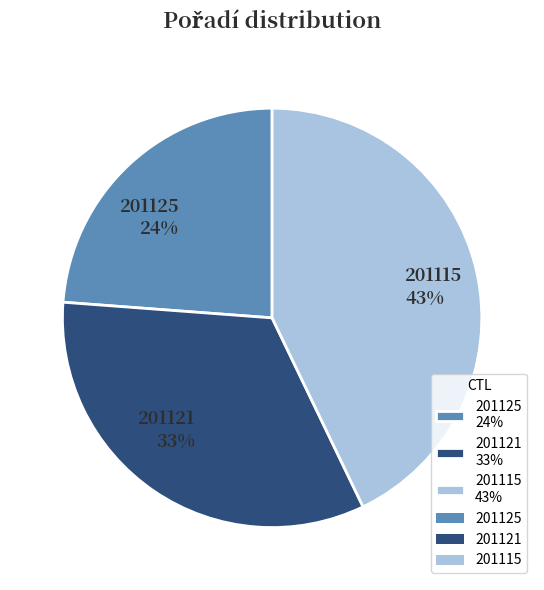

Count the number of slices in the pie.

3